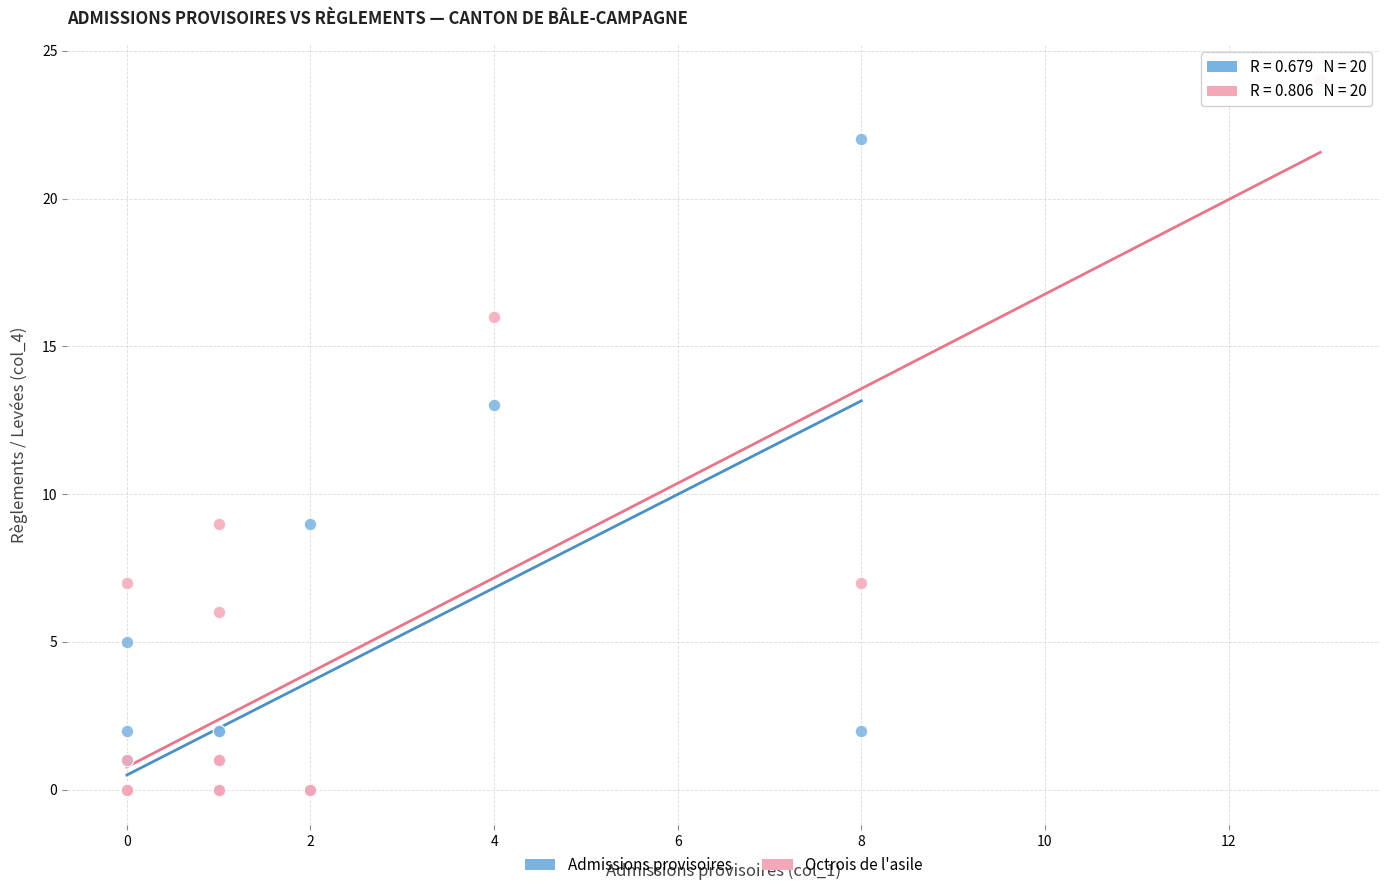

Which series reaches the maximum Y coordinate?

Octrois de l'asile